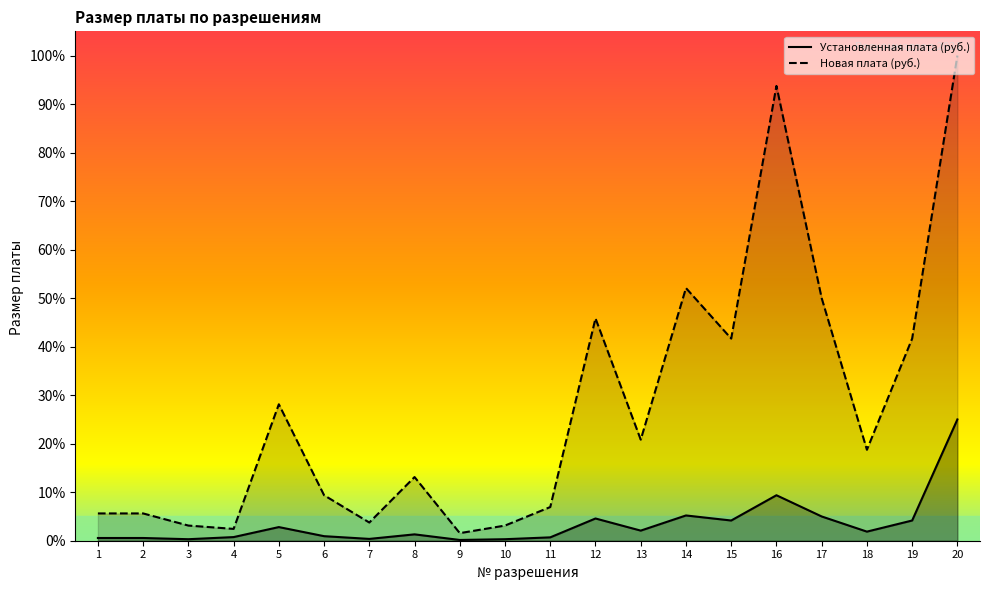

How many interior local valleys does the Установленная плата (руб.) series have?

6